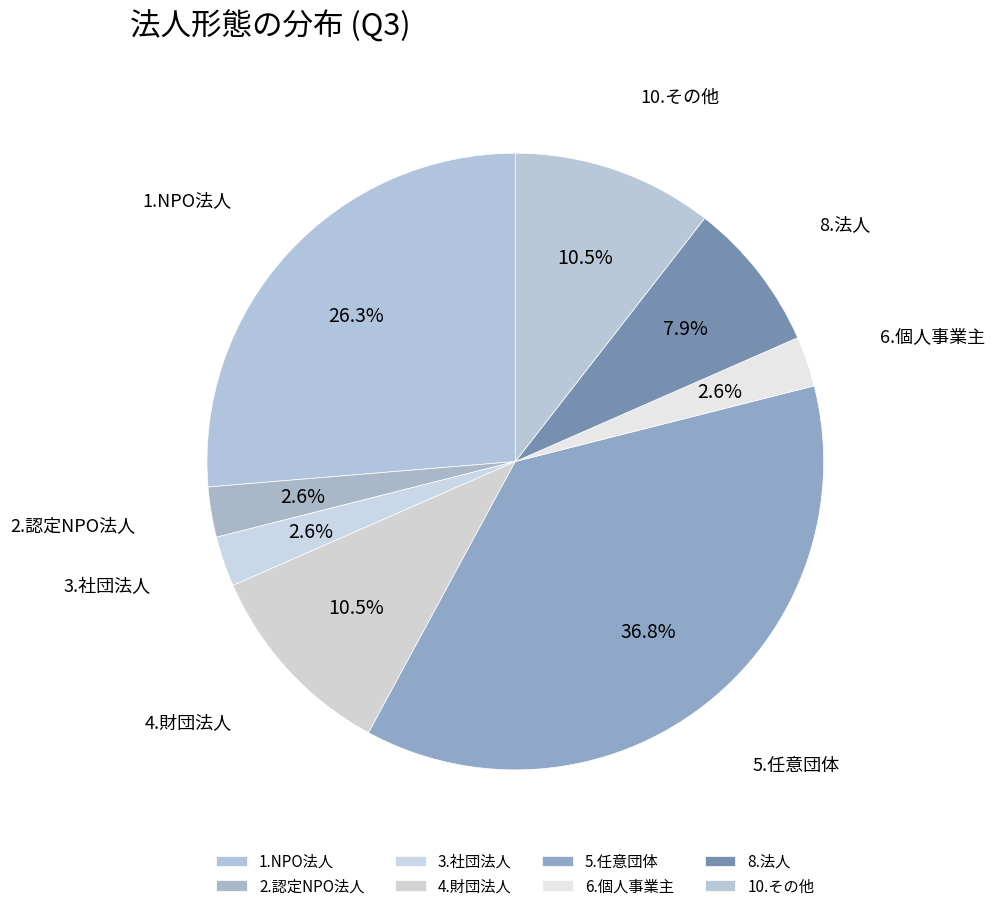

To the nearest percent, what is the difference between the 10.その他 and 8.法人 slice percentages?

3%